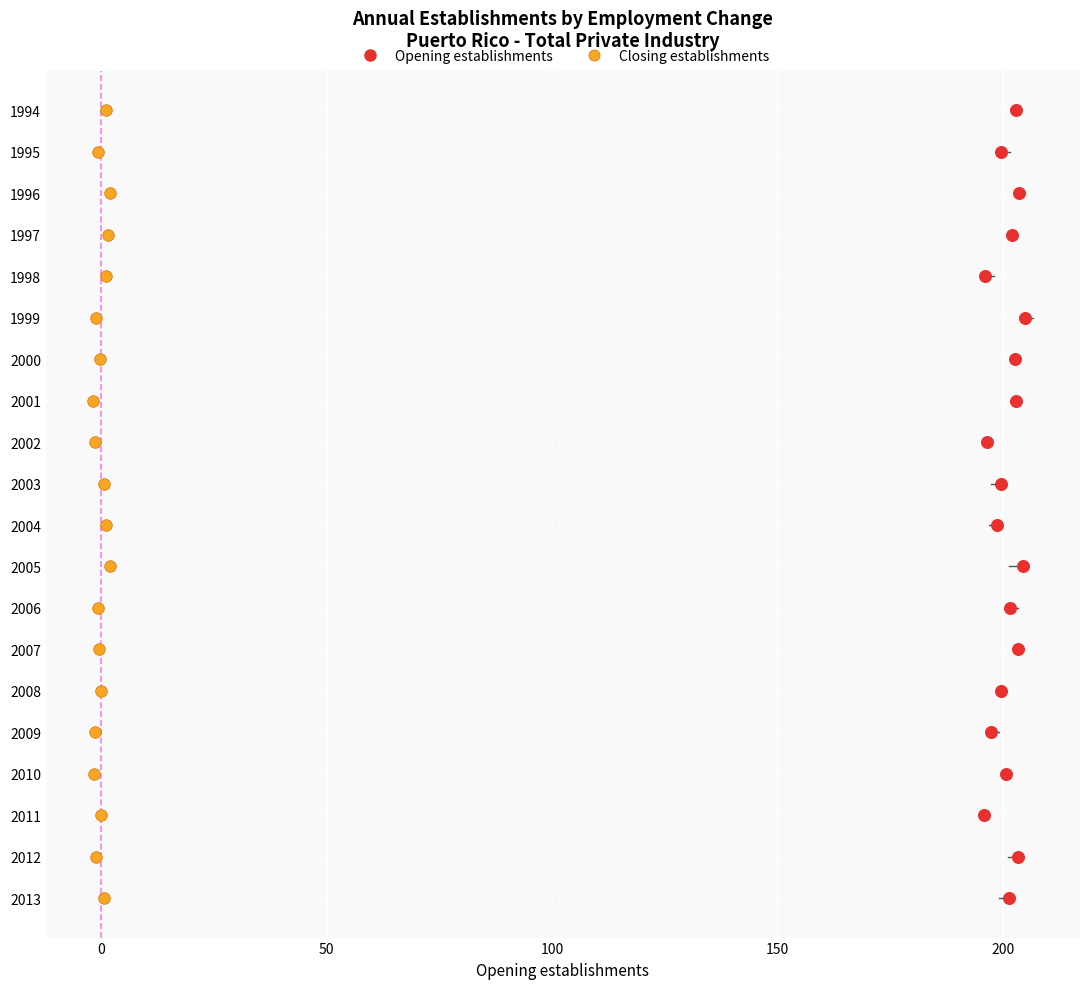

What are all the series names shown in the legend?

Opening establishments, Closing establishments